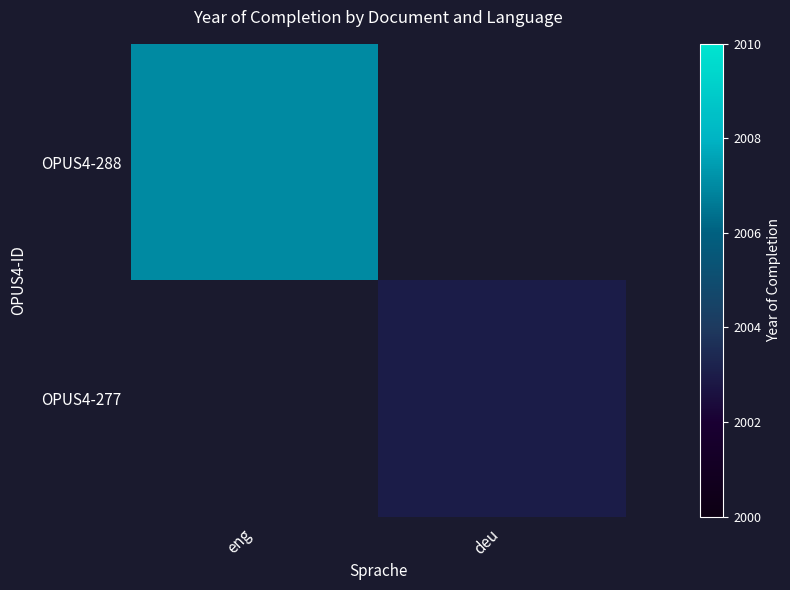

Is the value of OPUS4-277 at eng greater than the value of OPUS4-288 at deu?

No